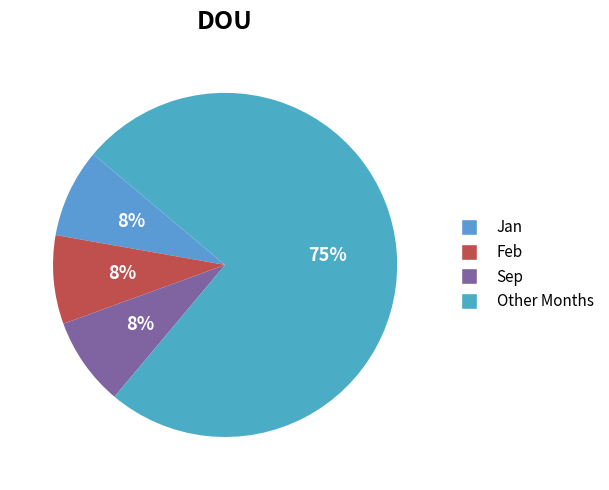

How many slices are in this pie chart?

4